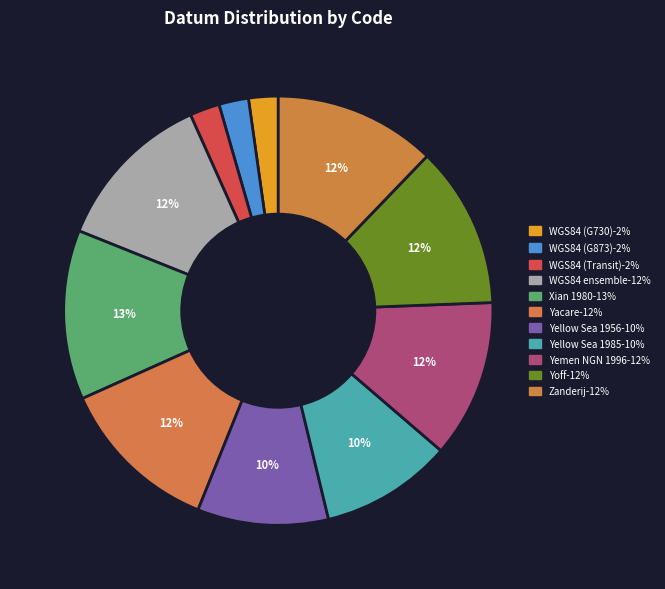

Which slice is the largest?

Xian 1980